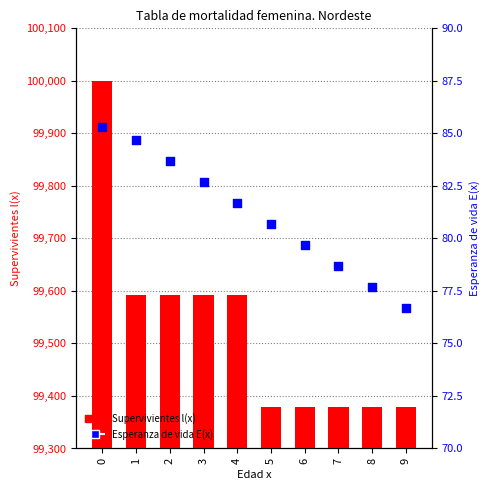

Which series reaches the minimum Y coordinate?

Esperanza de vida E(x)